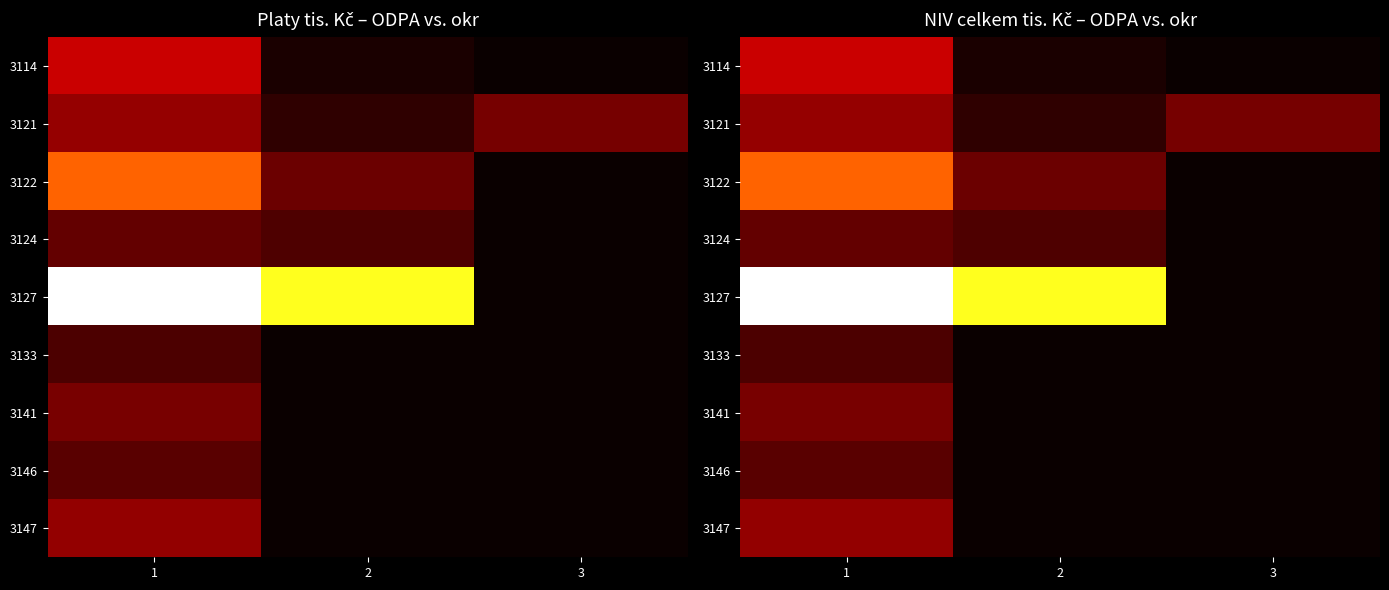

The 3124 series shows 75.6 at 2. True or false?

False